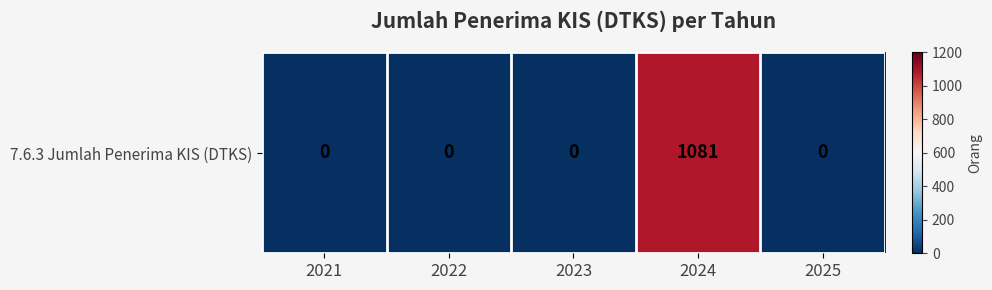

Reading right to left, what are all the values shown in this chart?

2025=0	2024=1081	2023=0	2022=0	2021=0